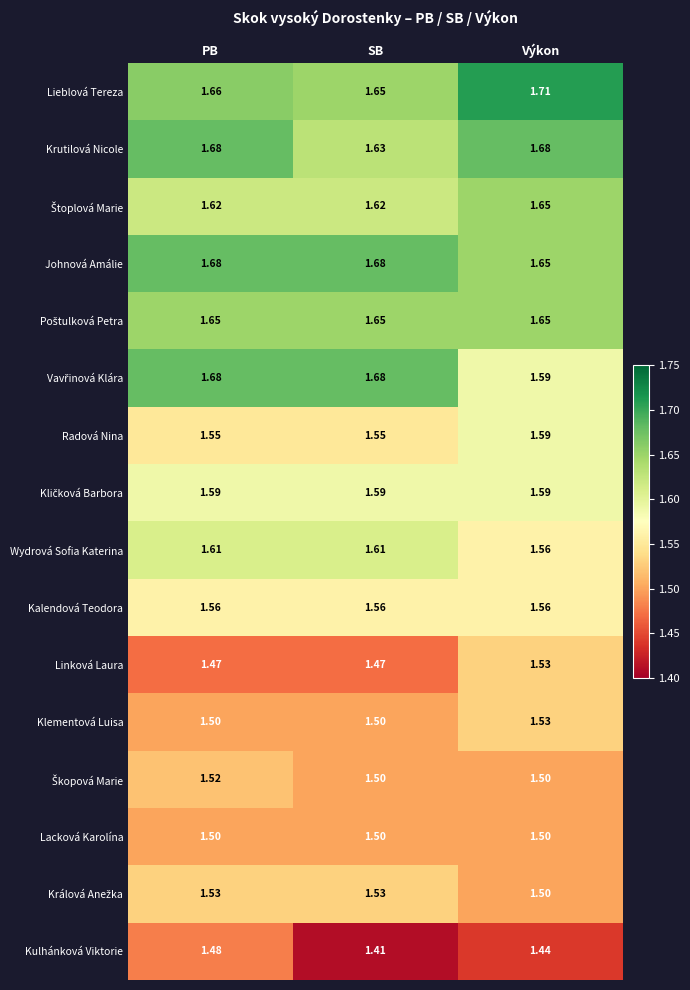

What is the total value across all series at Výkon?

25.2